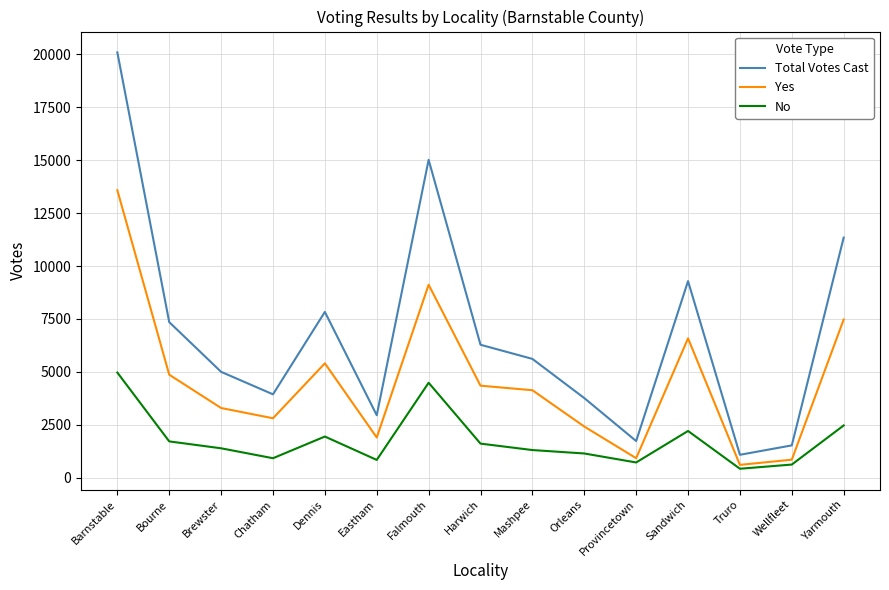

What is the difference between the maximum and second lowest values in the Total Votes Cast series?

18564